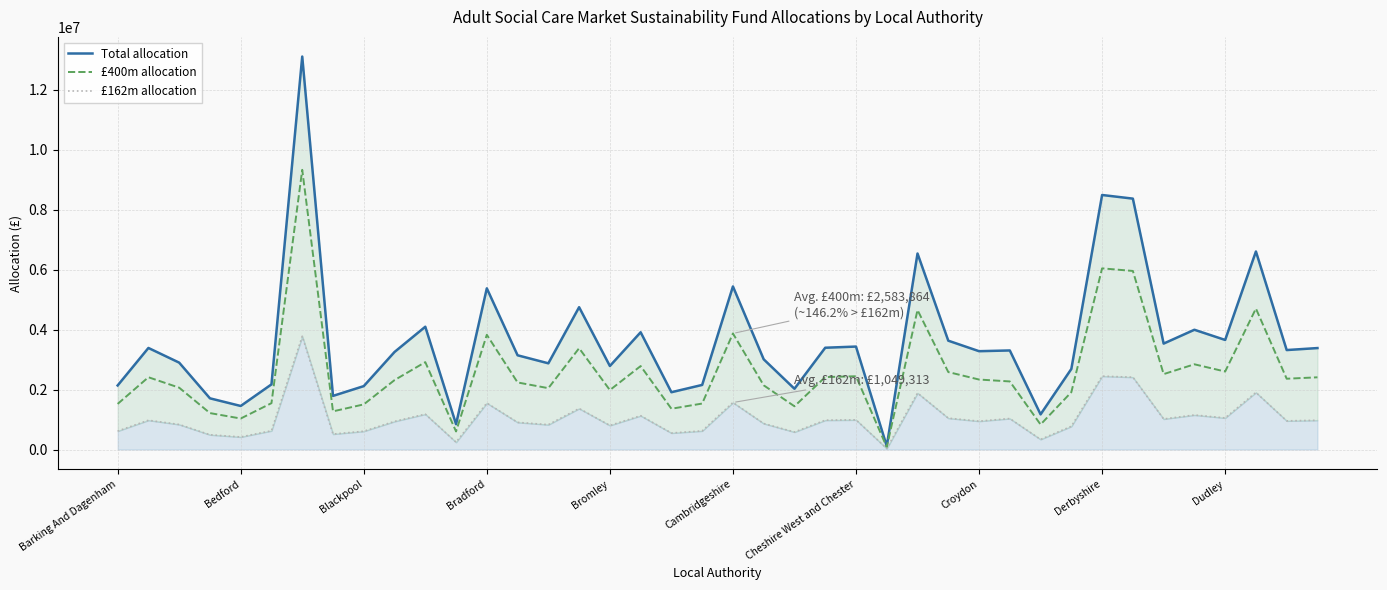

What is the maximum value shown in the chart?

13114025